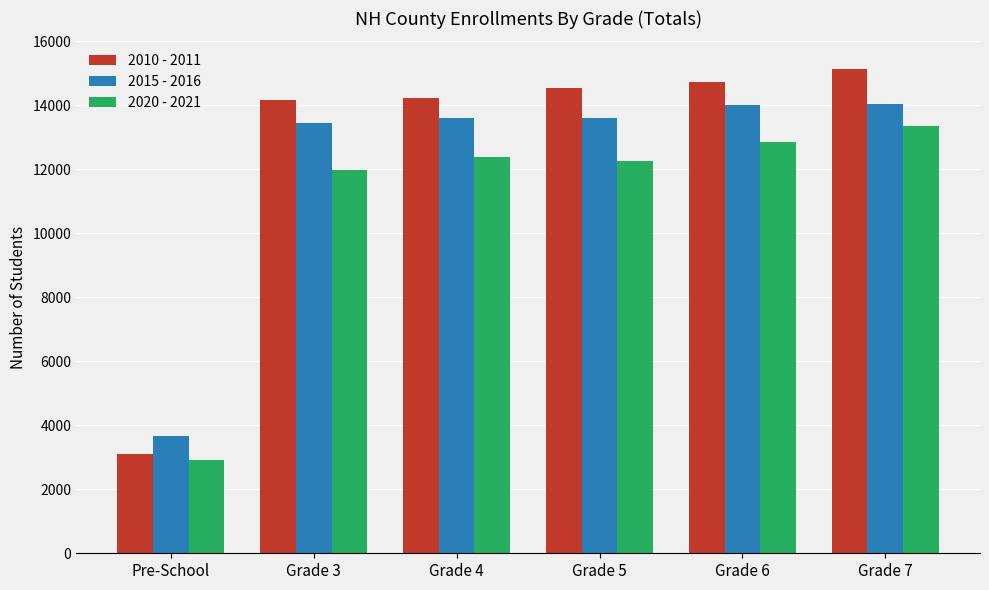

What is the sum of all 2015 - 2016 values?

72372